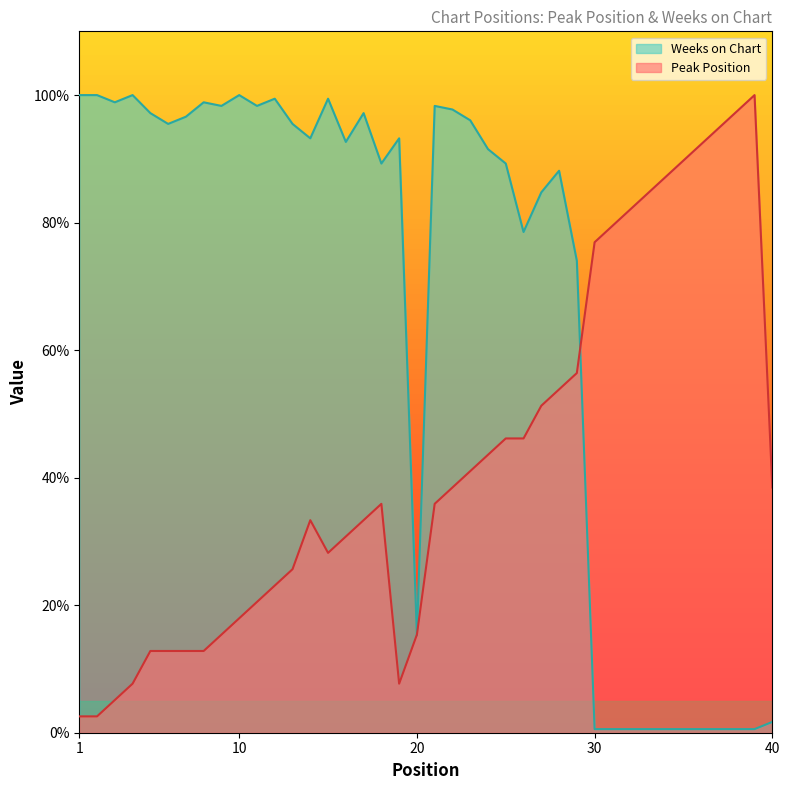

Rank the series by their maximum value, from highest to lowest.

Peak Position, Weeks on Chart